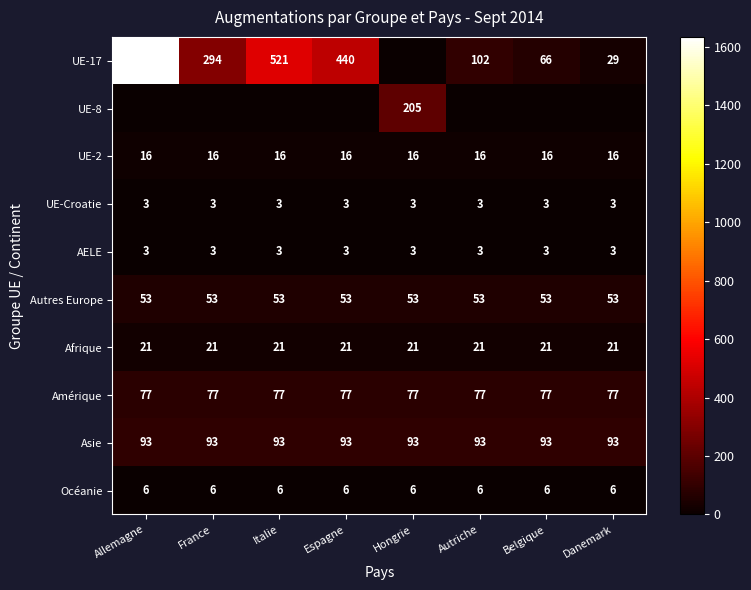

Read the AELE value at Hongrie.

3